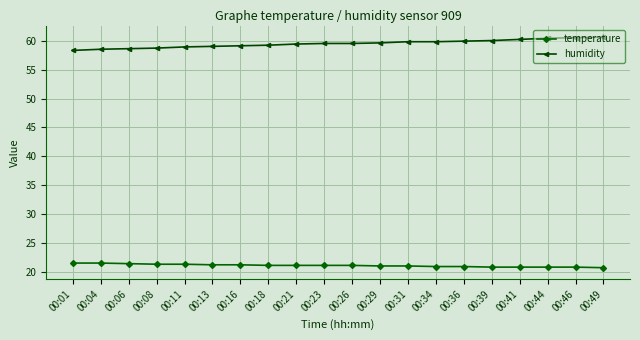

The value of humidity at 00:04 is 58.5. True or false?

True